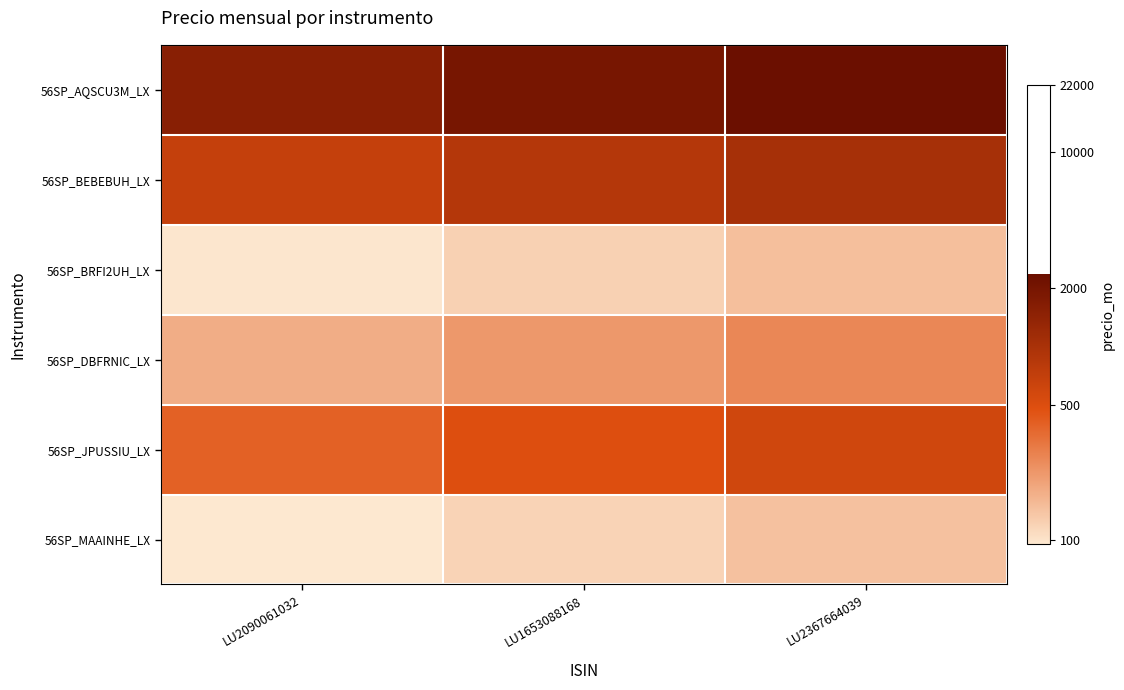

What is the maximum value shown in the chart?

7.8